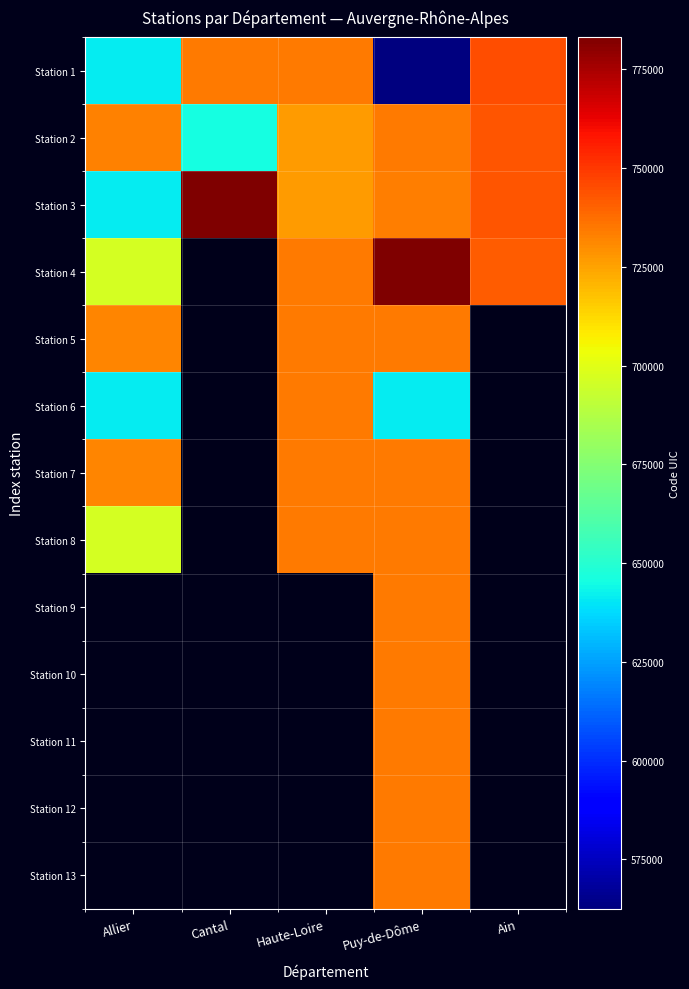

Which category has the highest value across all series?

Cantal